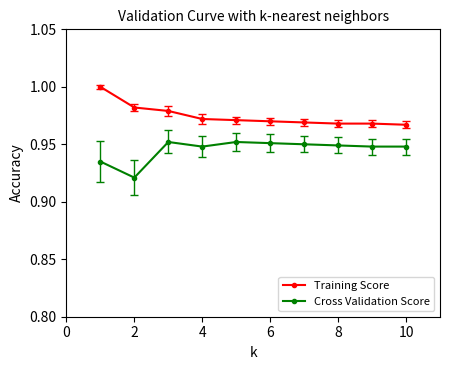

Which series has the largest total across all categories?

Training Score